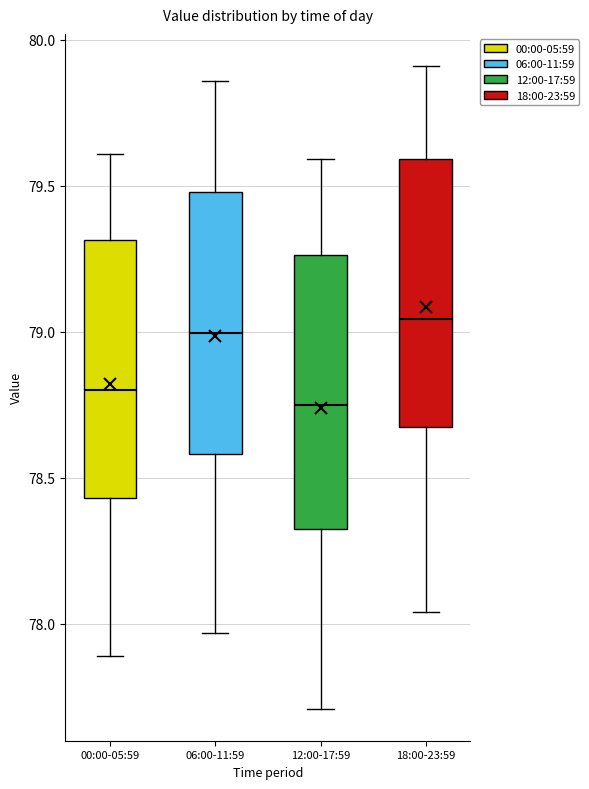

Reading left to right, transcribe this box plot: for each box, give where its median line is, the range the box spans, and where its two whiskers end, as read against the y-axis. The values are not printed on the chart, so give them approximately, as read against the axis.

00:00-05:59: median 78.80, box 78.45 to 79.30, whiskers 77.90 to 79.60
06:00-11:59: median 79.00, box 78.60 to 79.50, whiskers 77.95 to 79.85
12:00-17:59: median 78.75, box 78.35 to 79.25, whiskers 77.70 to 79.60
18:00-23:59: median 79.05, box 78.70 to 79.60, whiskers 78.05 to 79.90